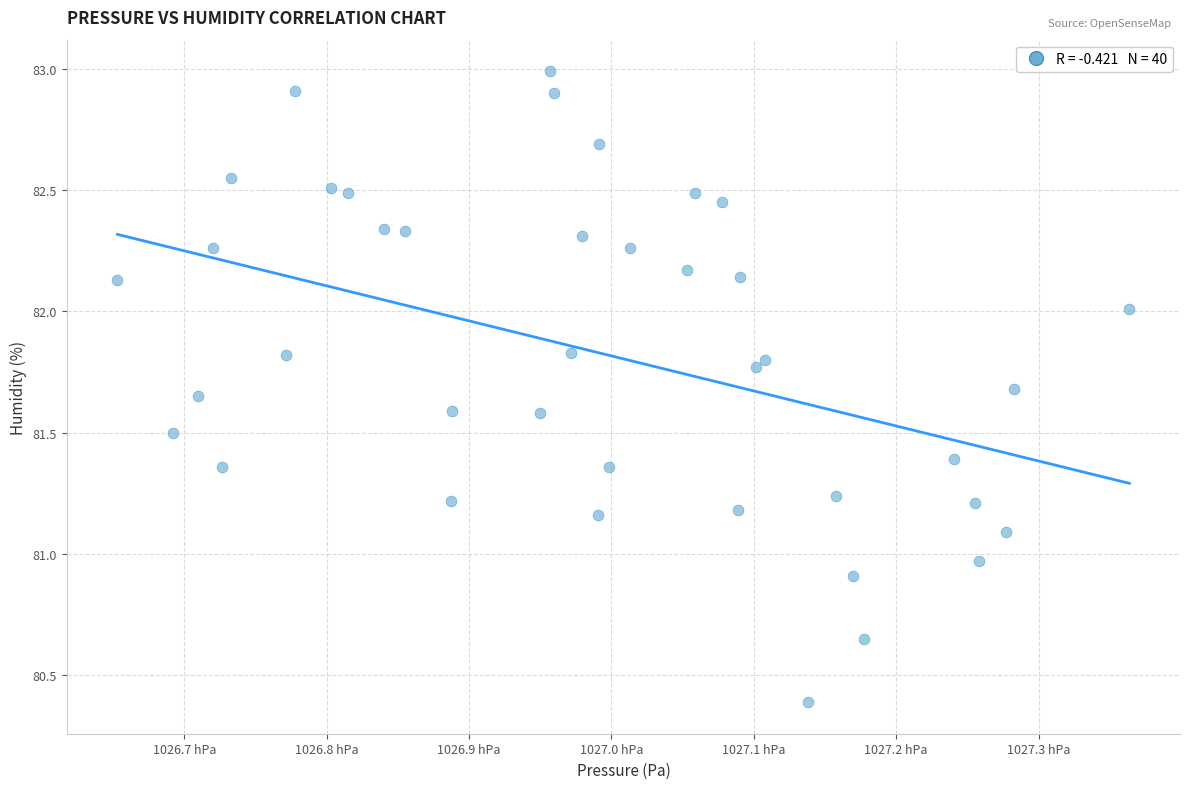

What is the range of Y values (max minus min)?

2.6